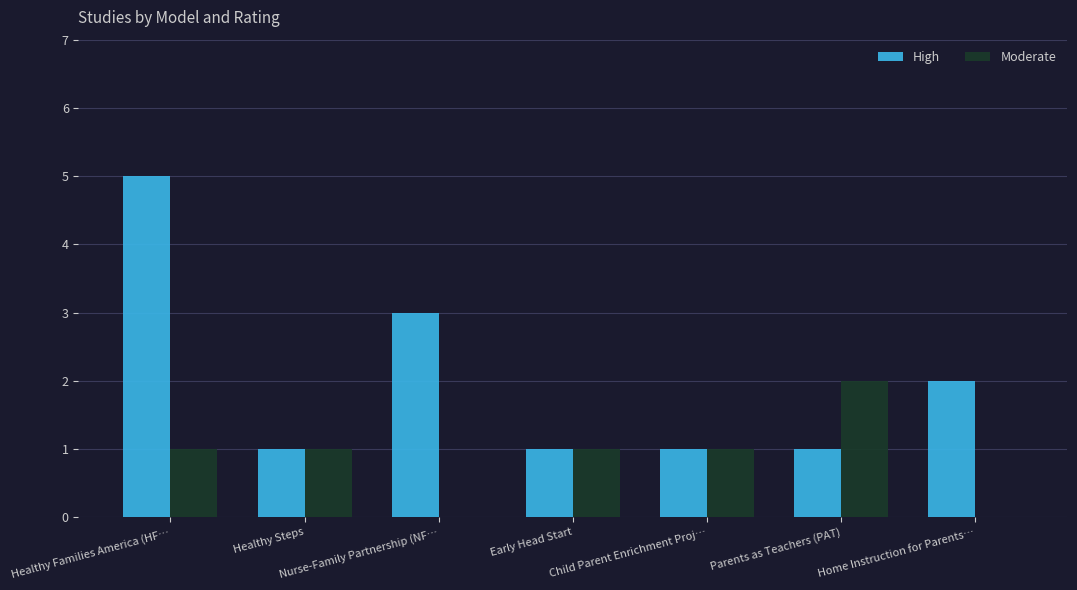

What are all the series names shown in the legend?

High, Moderate